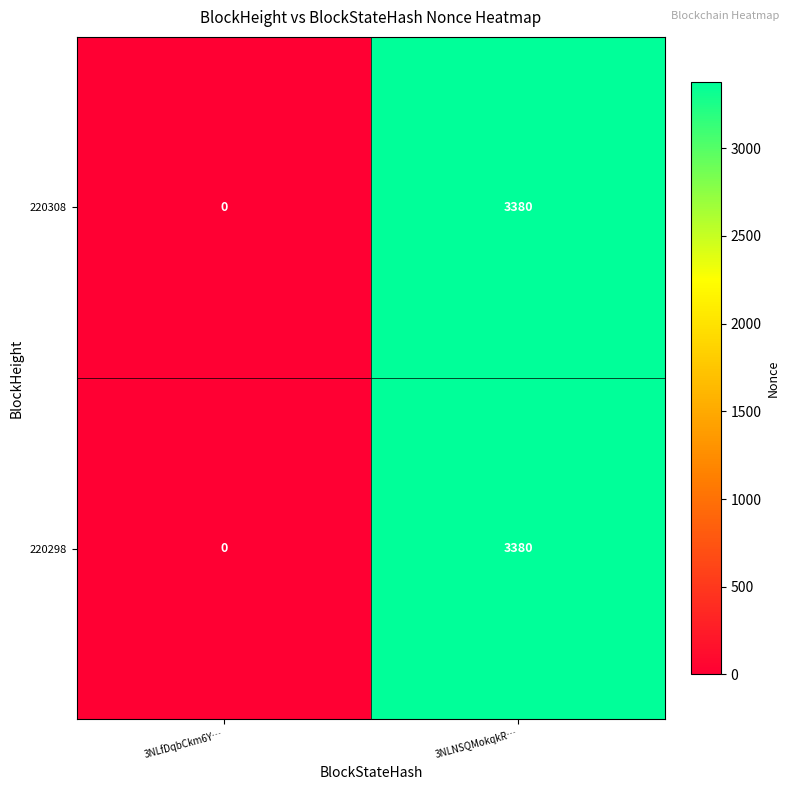

List the labels in order of 220308 value, smallest first.

3NLfDqbCkm6Y…, 3NLNSQMokqkR…